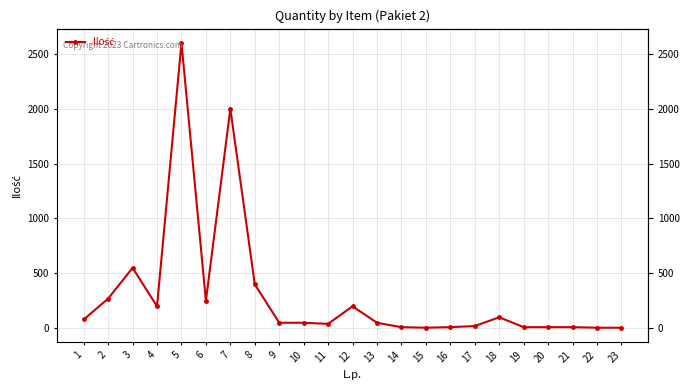

What is the difference between the second highest and second lowest values?

1995